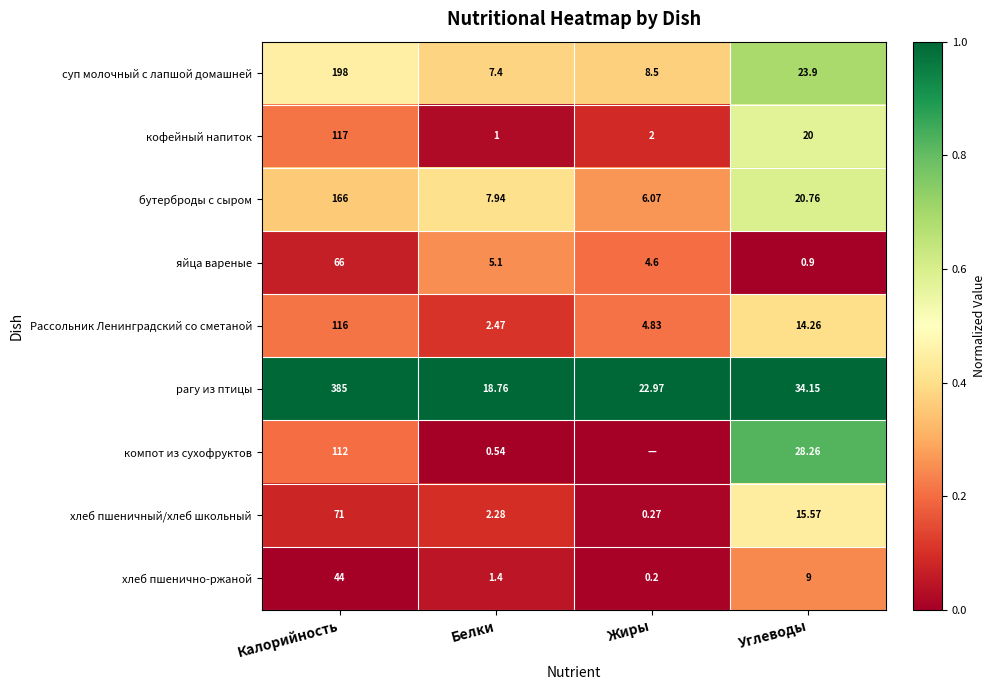

Between Калорийность and Углеводы, which series saw the biggest shift?

рагу из птицы